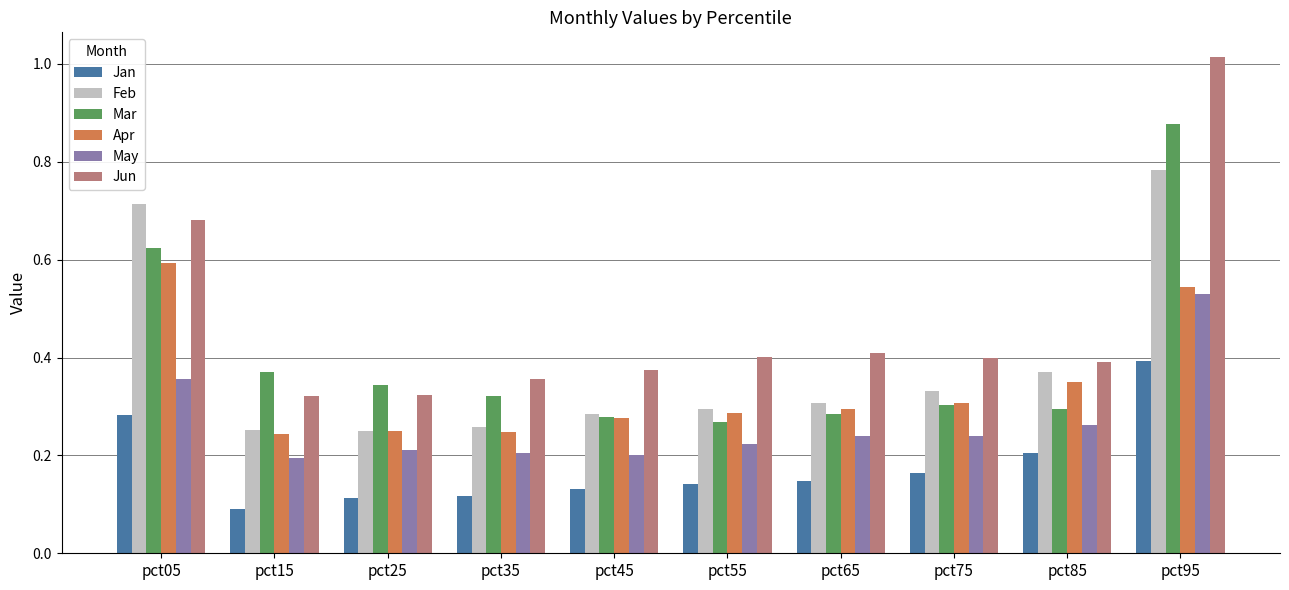

What is the total value across all series at pct25?

1.5